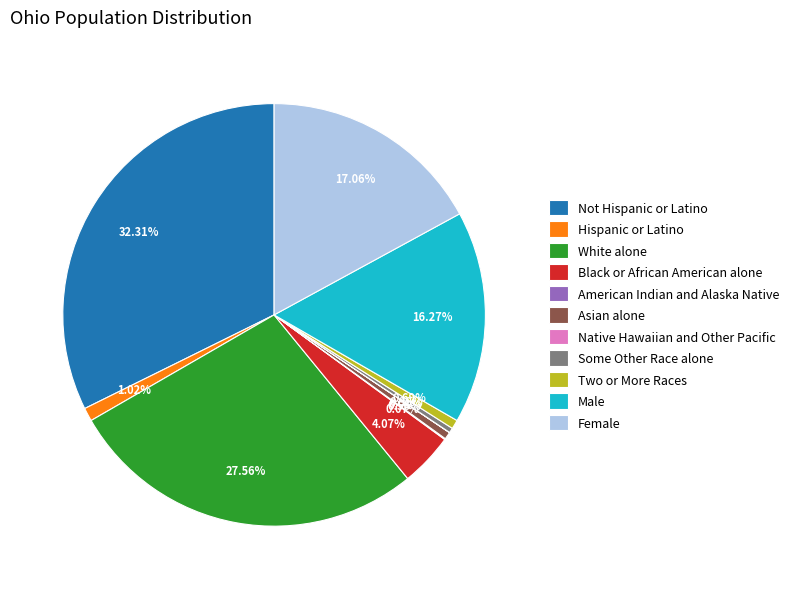

Which category has the biggest portion of the pie?

Not Hispanic or Latino